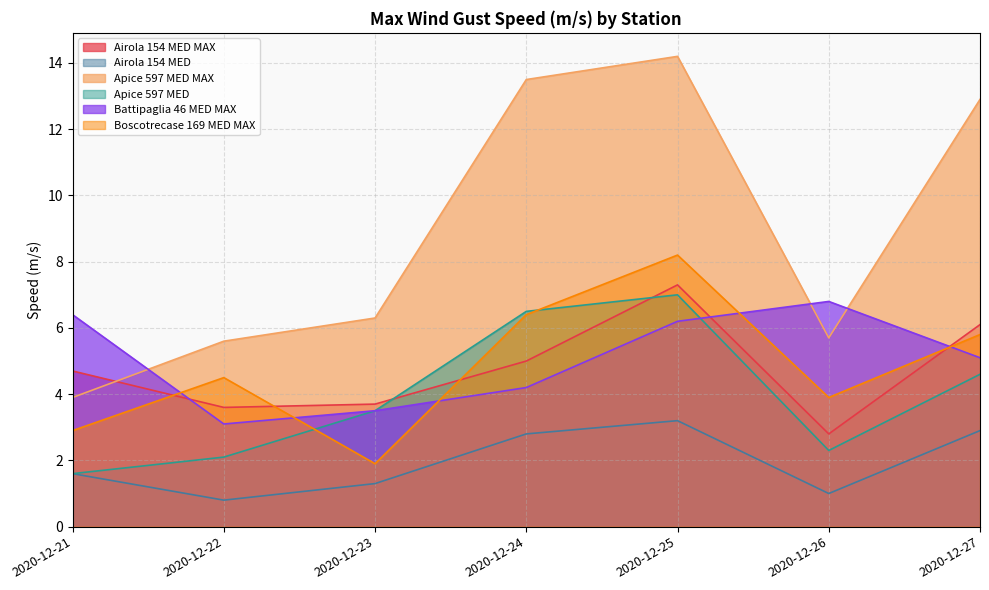

How many times do Airola 154 MED MAX and Apice 597 MED MAX cross each other?

1